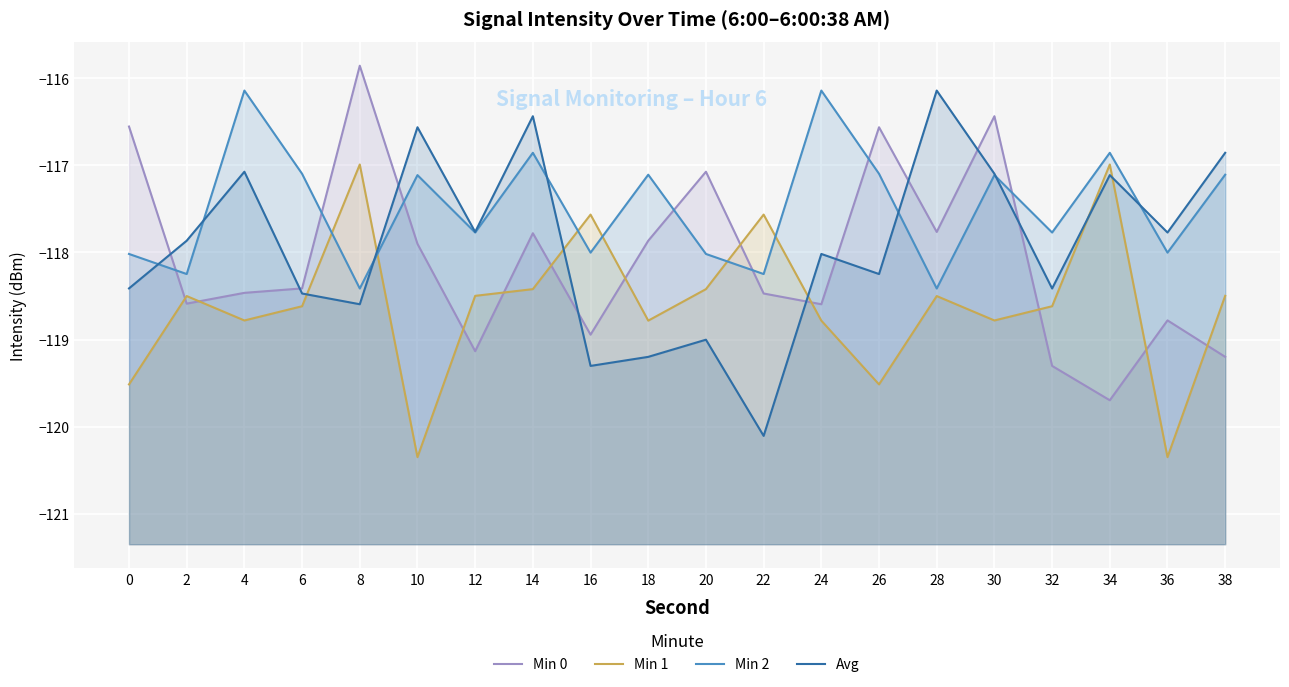

List the series in order of their peak value, lowest first.

Min 1, Min 2, Avg, Min 0